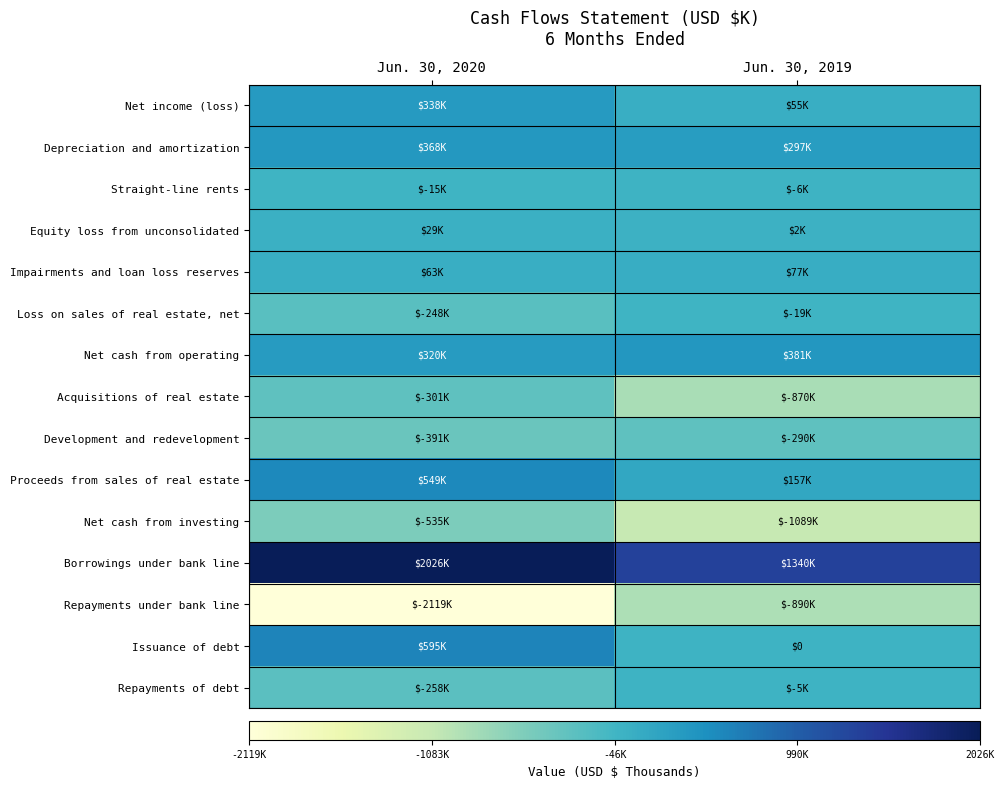

The Proceeds from sales of real estate series shows 548858 at Jun. 30, 2020. True or false?

True